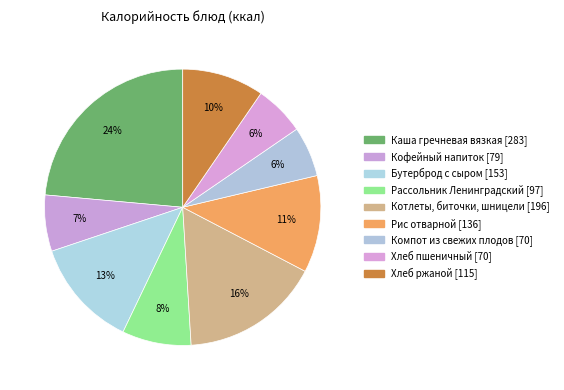

Which has a higher value, Котлеты, биточки, шницели or Рис отварной?

Котлеты, биточки, шницели